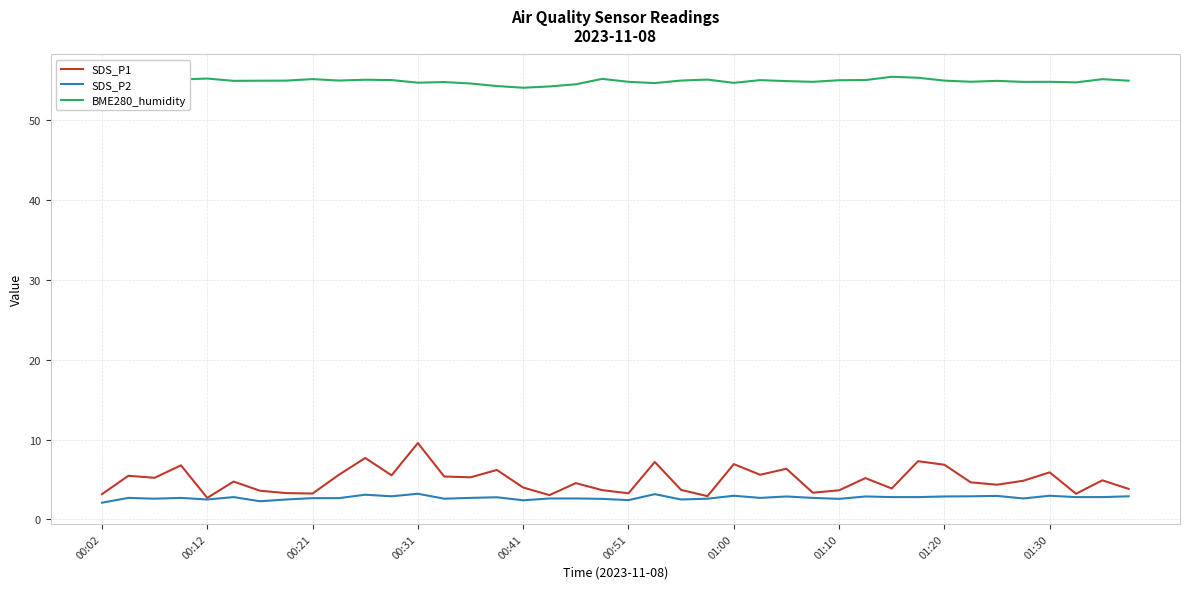

What is the maximum value for SDS_P1?

9.6